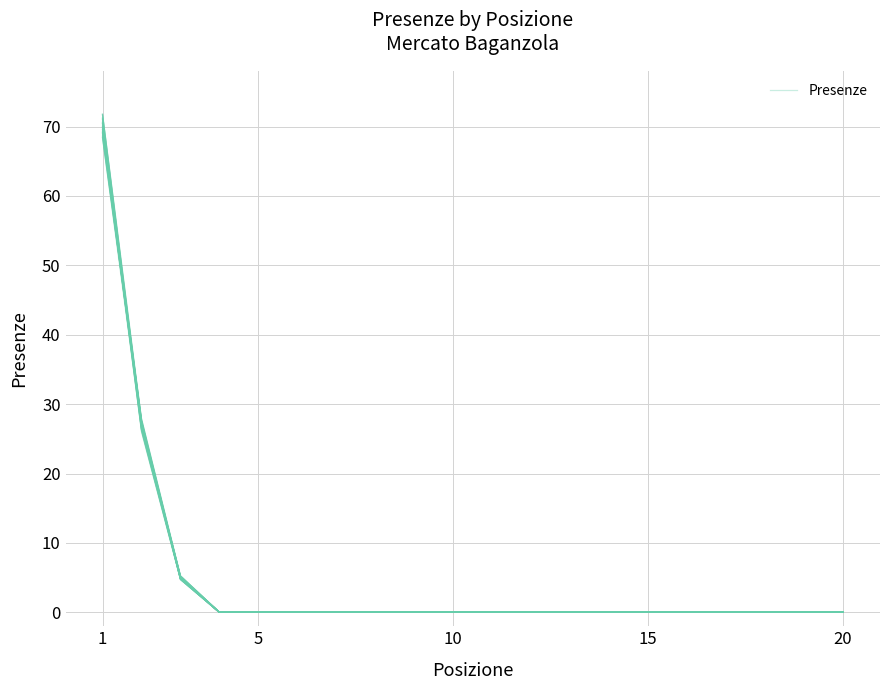

Does the chart have visible grid lines?

Yes